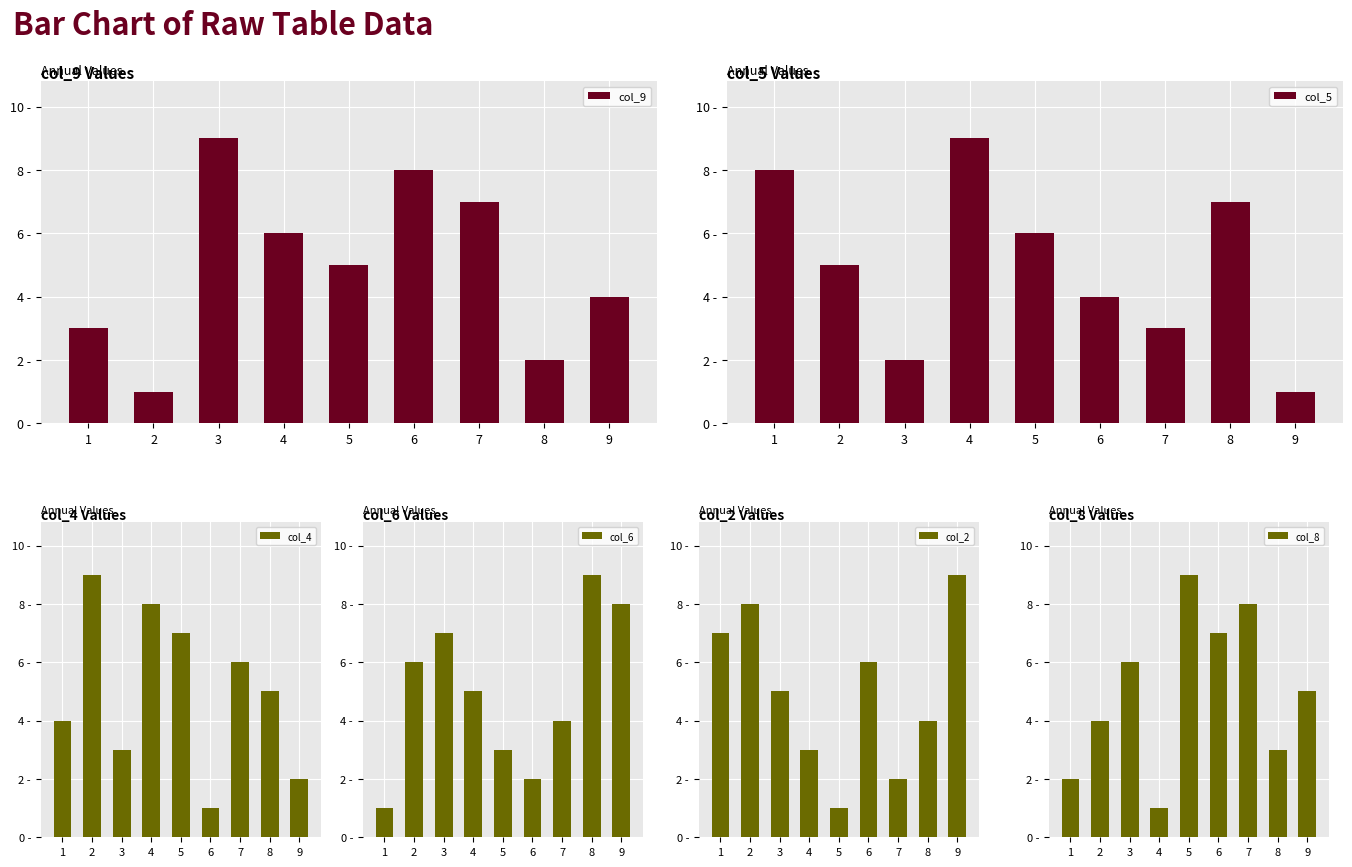

Reading left to right, extract all data points from this chart.

col_9: 1=3	2=1	3=9	4=6	5=5	6=8	7=7	8=2	9=4
col_5: 1=8	2=5	3=2	4=9	5=6	6=4	7=3	8=7	9=1
col_4: 1=4	2=9	3=3	4=8	5=7	6=1	7=6	8=5	9=2
col_6: 1=1	2=6	3=7	4=5	5=3	6=2	7=4	8=9	9=8
col_2: 1=7	2=8	3=5	4=3	5=1	6=6	7=2	8=4	9=9
col_8: 1=2	2=4	3=6	4=1	5=9	6=7	7=8	8=3	9=5